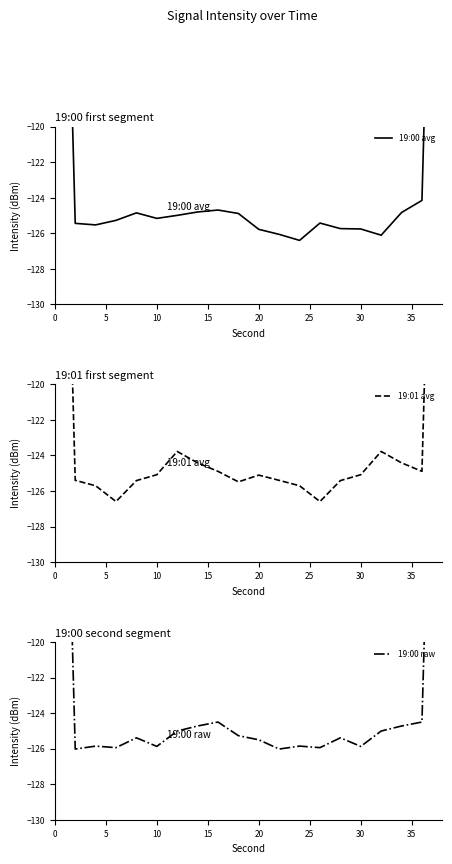

What is the average value of the 19:00 raw series?

-121.2